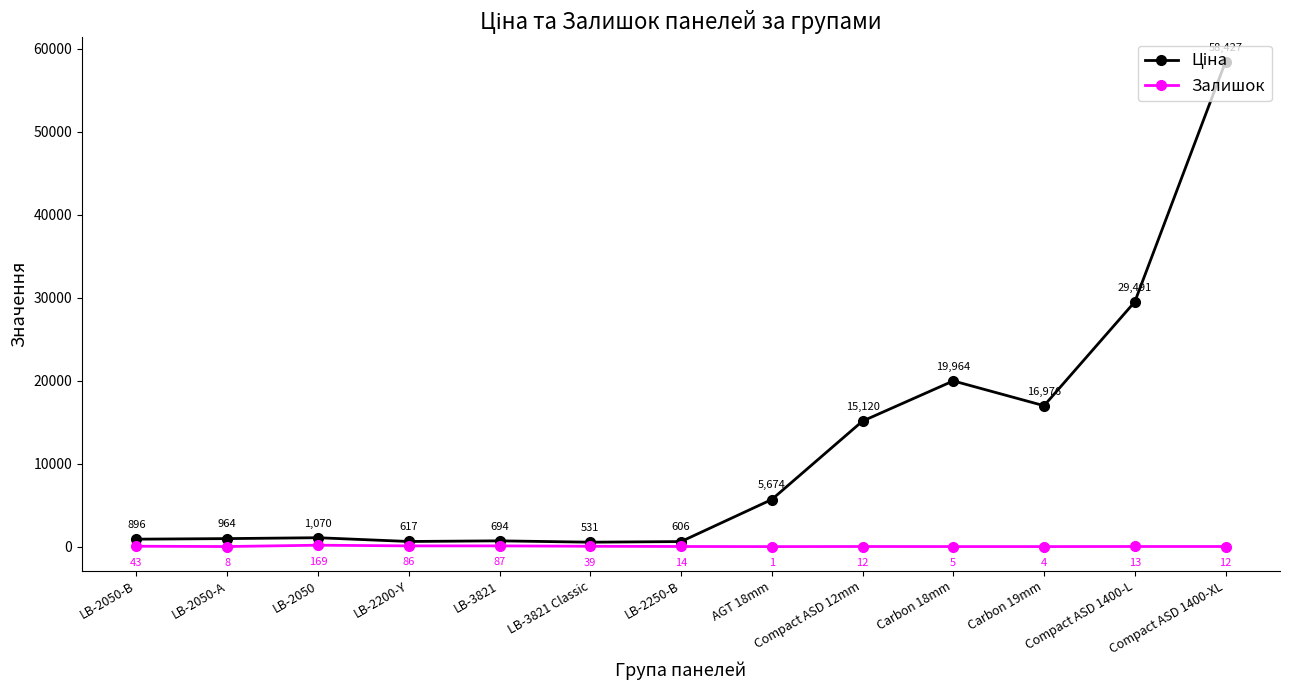

What position from the right is Compact ASD 1400-XL?

1